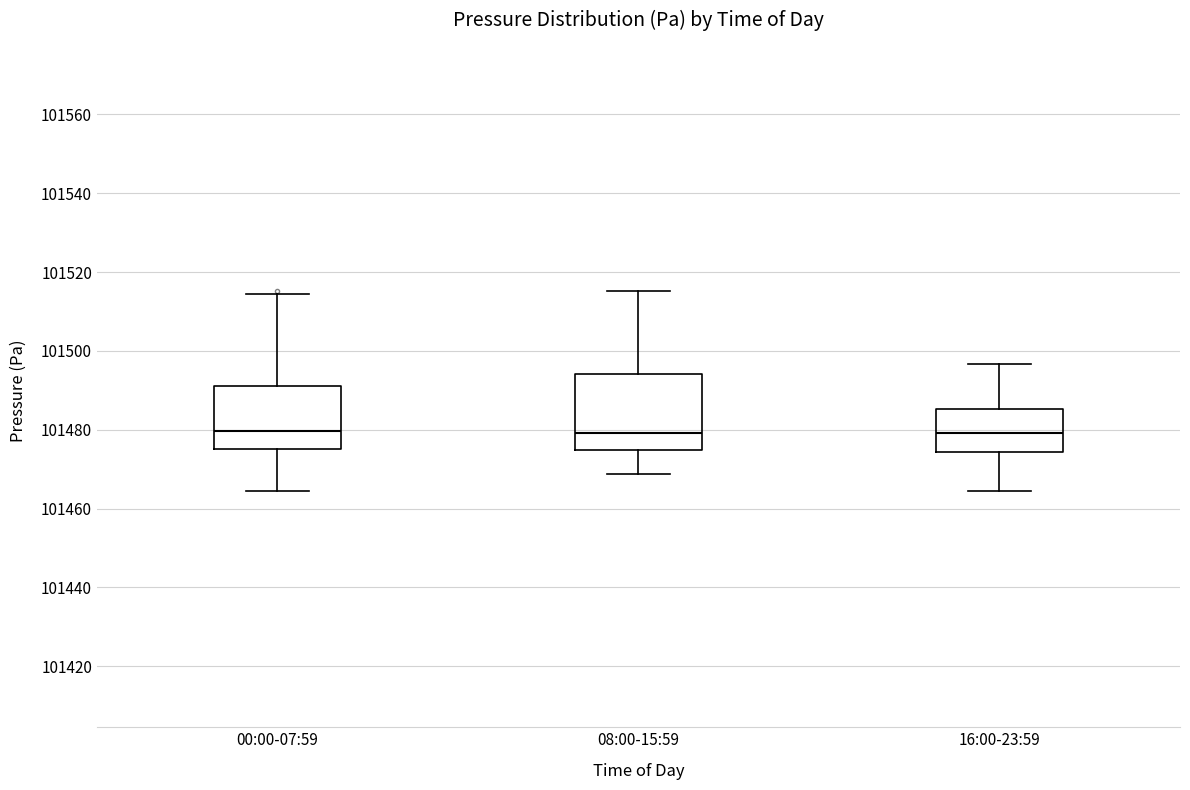

Where does the median line of the box for 00:00-07:59 sit on the y-axis? The values are not printed on the chart, so give them approximately, as read against the axis.

101480